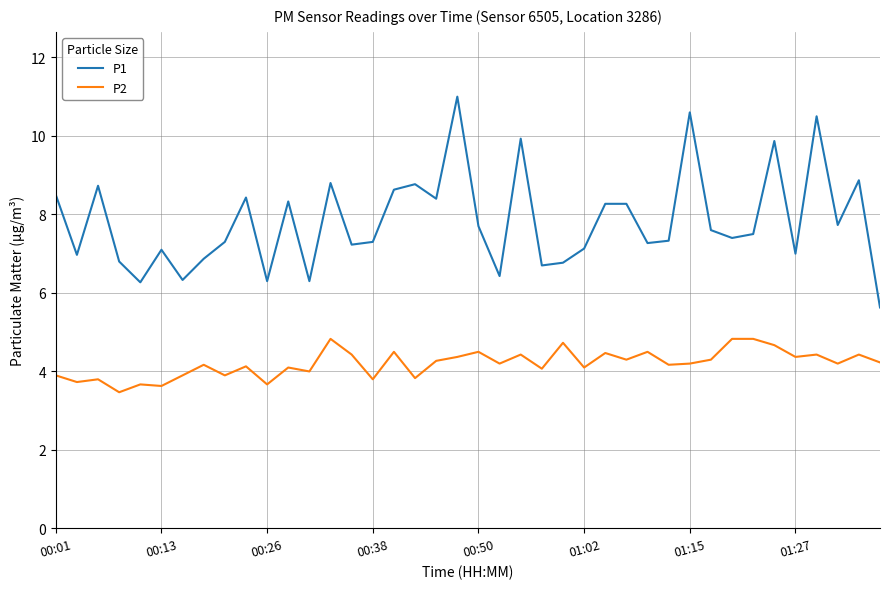

Which series has the largest range (max minus min)?

P1